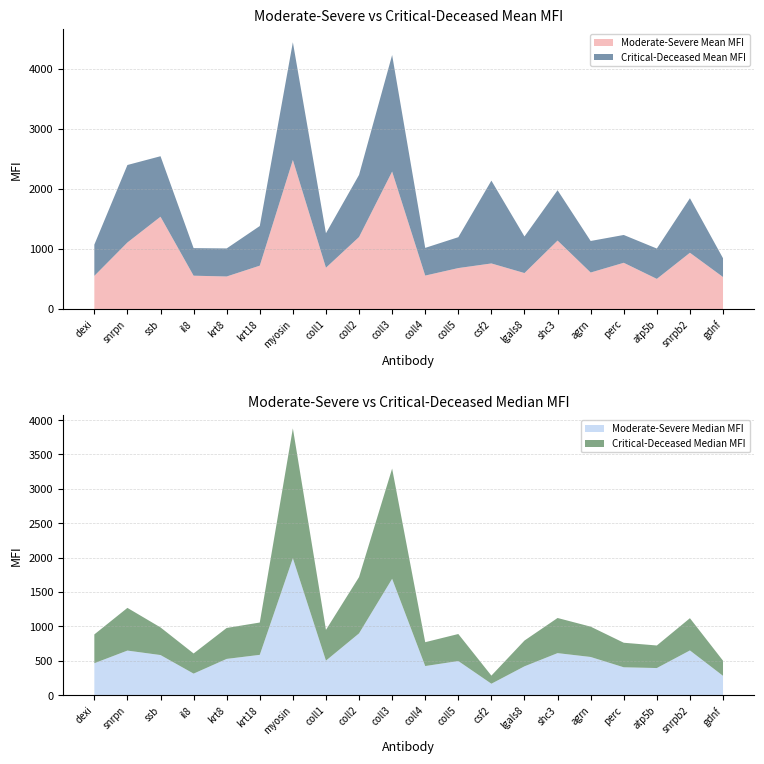

Reading left to right, list all the values displayed in this chart.

Moderate-Severe Mean MFI: 552	1108	1537	555	542	722	2482	688	1199	2289	557	682	759	599	1140	608	770	502	937	533
Moderate-Severe Median MFI: 464	648	583	313	527	586	1991	502	898	1692	423	496	166	419	611	555	405	394	650	281
Critical-Deceased Mean MFI: 520	1290	1007	459	467	660	1960	574	1034	1940	461	514	1379	609	838	525	463	505	908	313
Critical-Deceased Median MFI: 419	621	402	293	450	470	1889	447	819	1603	347	393	118	375	511	441	357	328	469	220